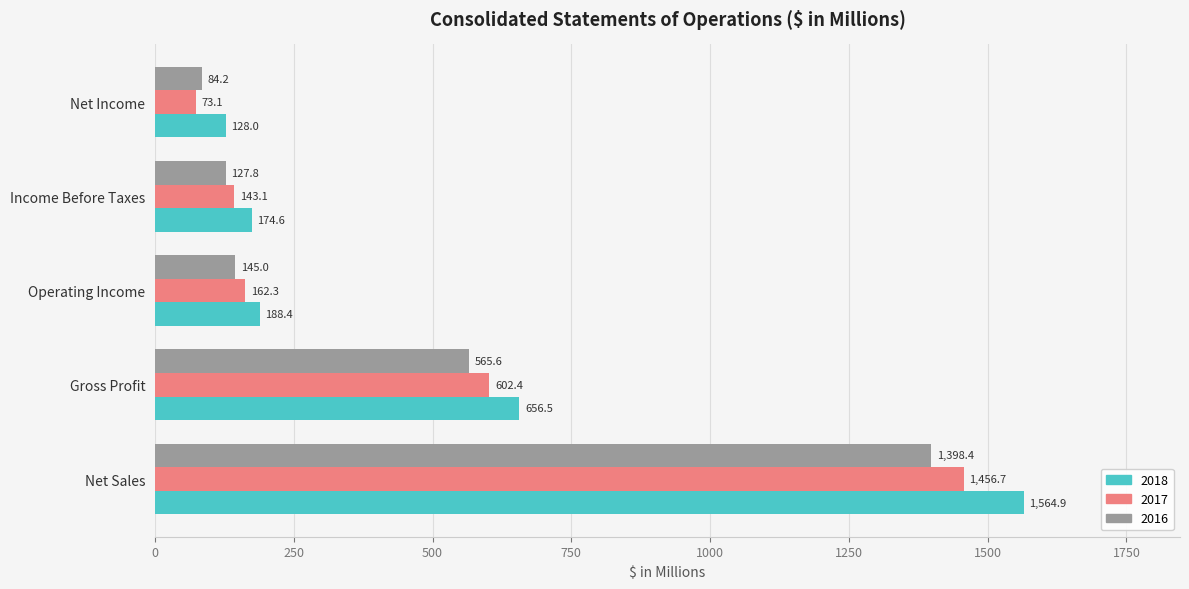

What is the sum of the 2016 values at Net Sales and Gross Profit?

1964.0